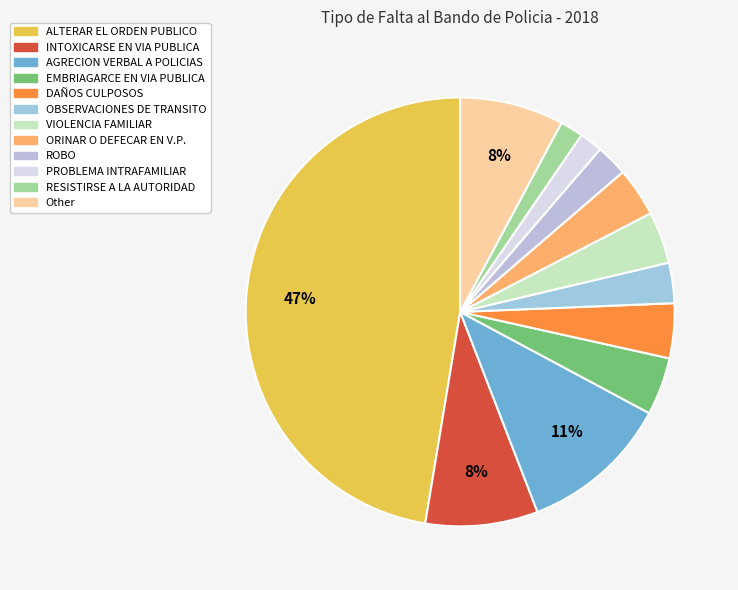

Between PROBLEMA INTRAFAMILIAR and Other, which is larger?

Other